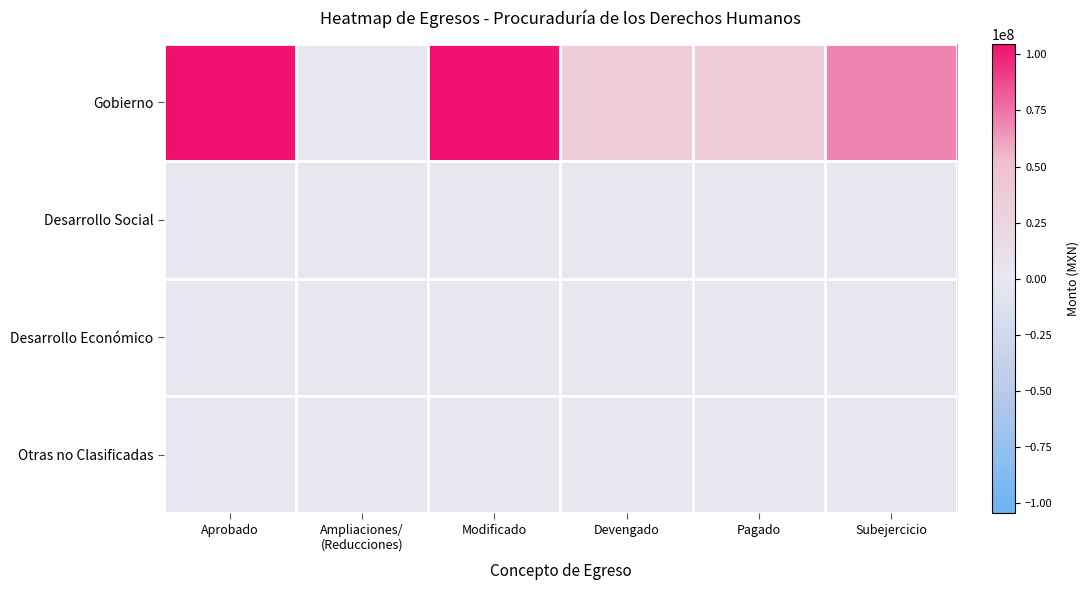

Which series has the widest spread of values?

Gobierno